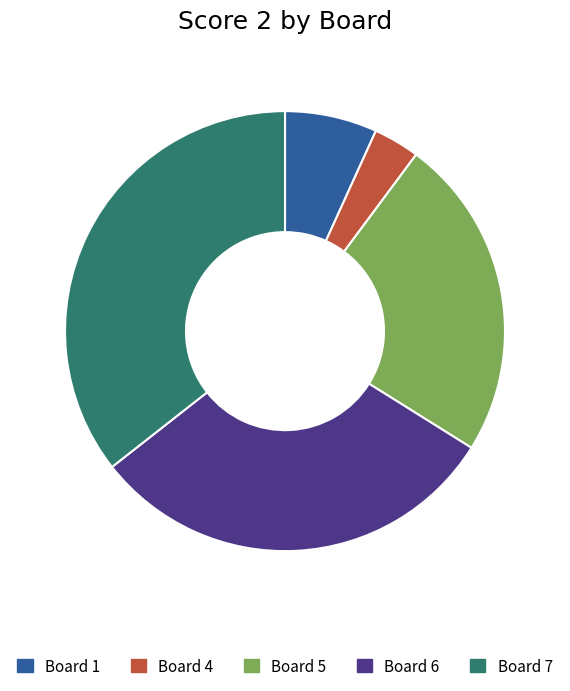

Is there any slice that represents more than half of the pie?

No